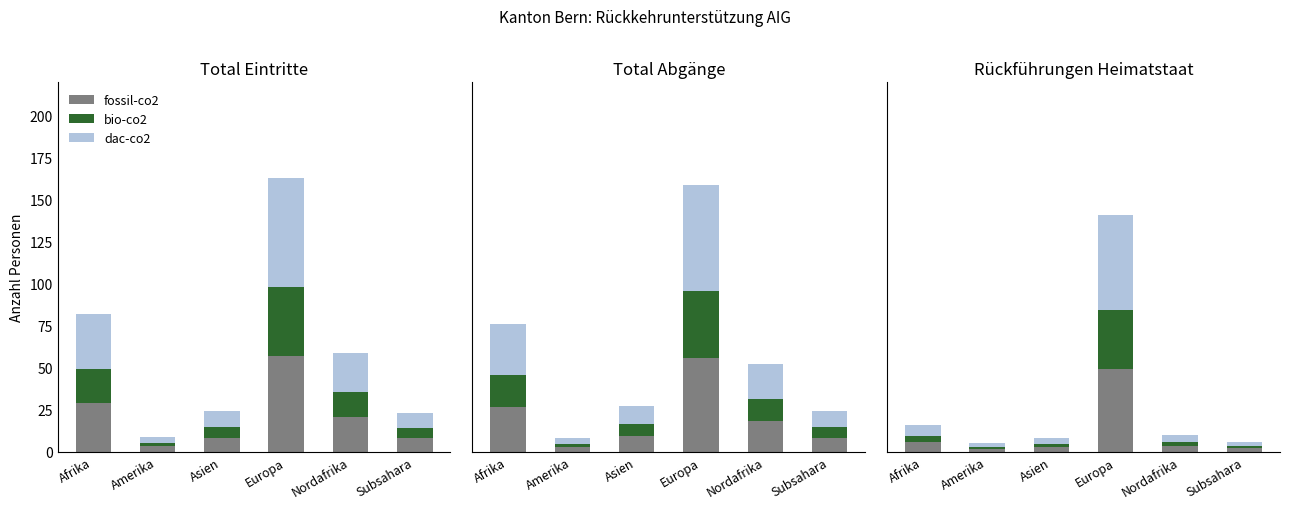

Which category has the highest value in the bio-co2 series?

Europa